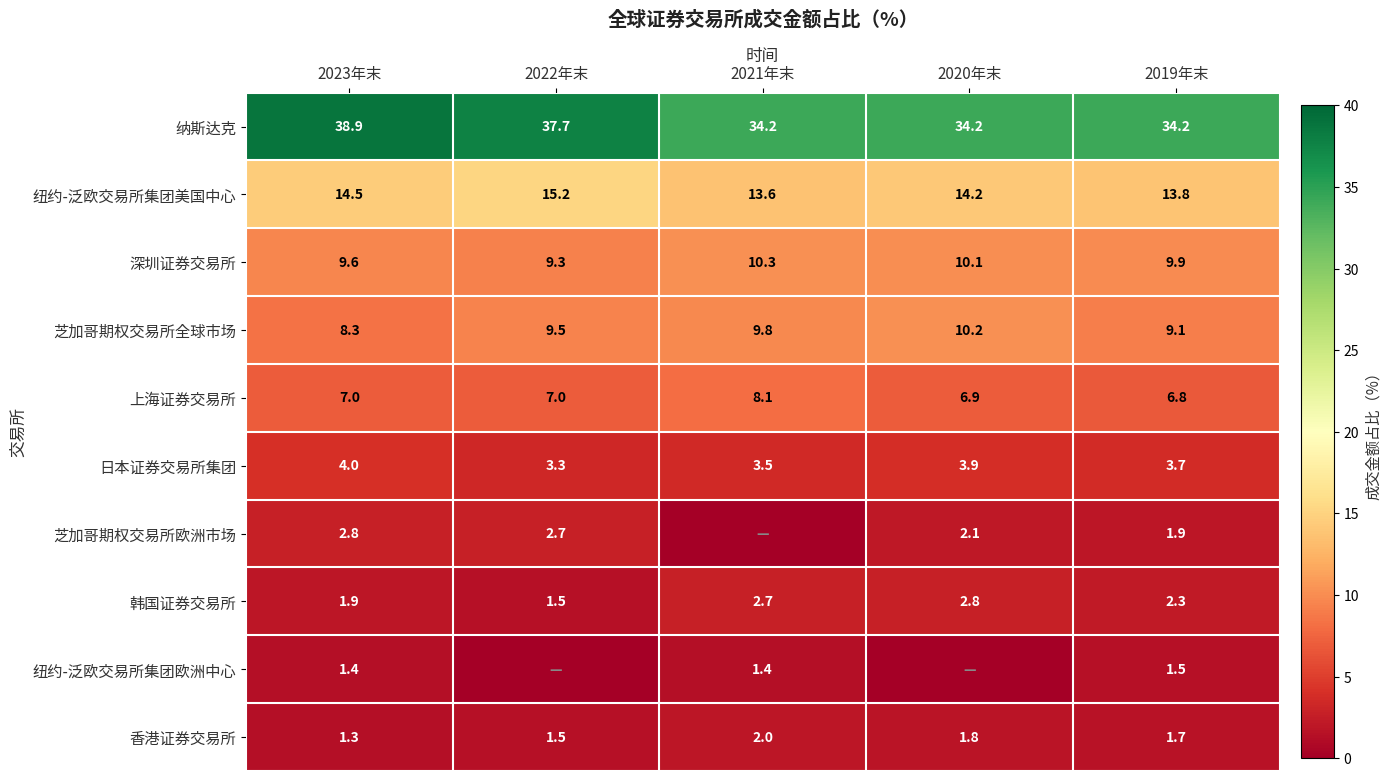

How many distinct data groups are displayed?

10